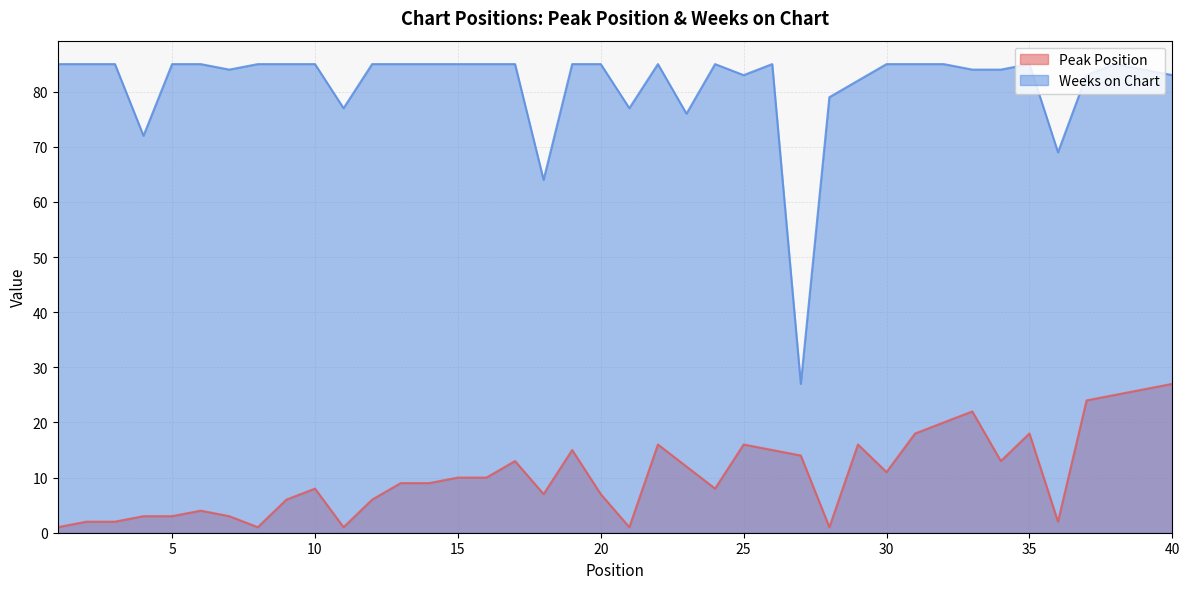

What is the total value across all series at 28?

80